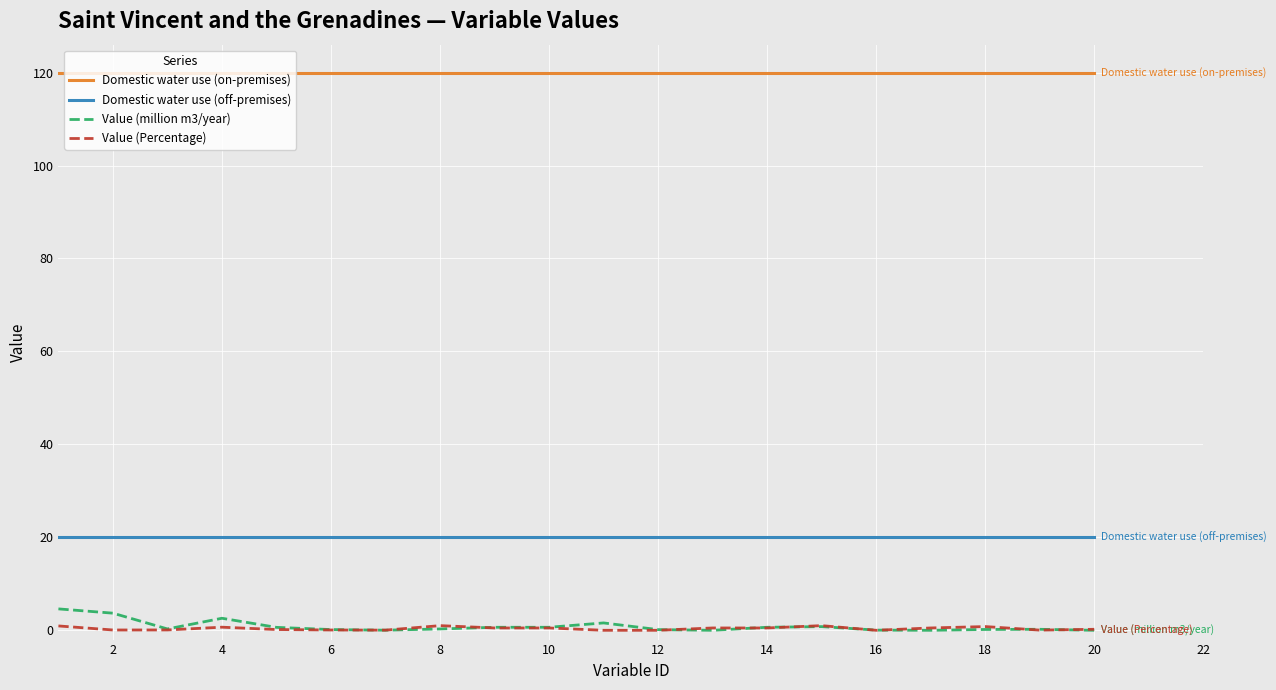

True or false: Domestic water use (off-premises) and Value (million m3/year) intersect in this chart.

False